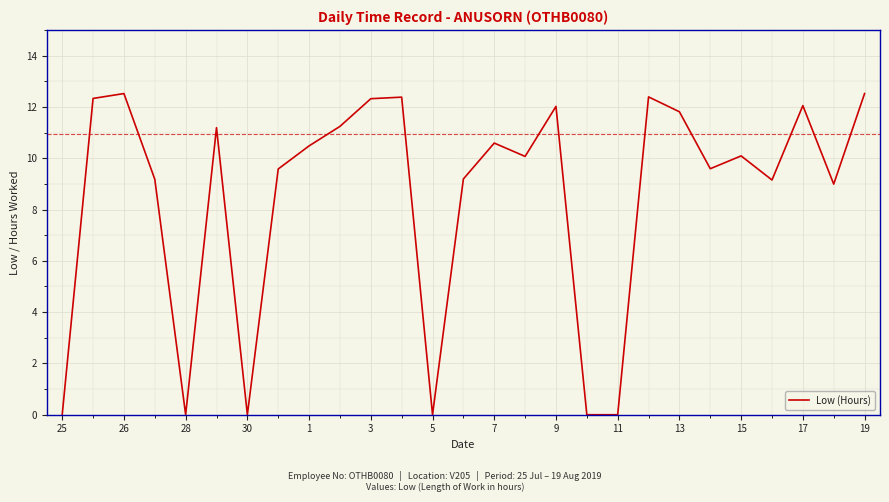

What is the difference between the maximum and minimum values?

12.5